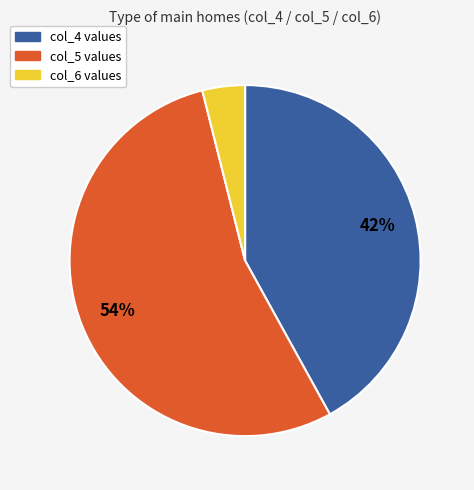

To the nearest percent, what is the average slice percentage?

33%